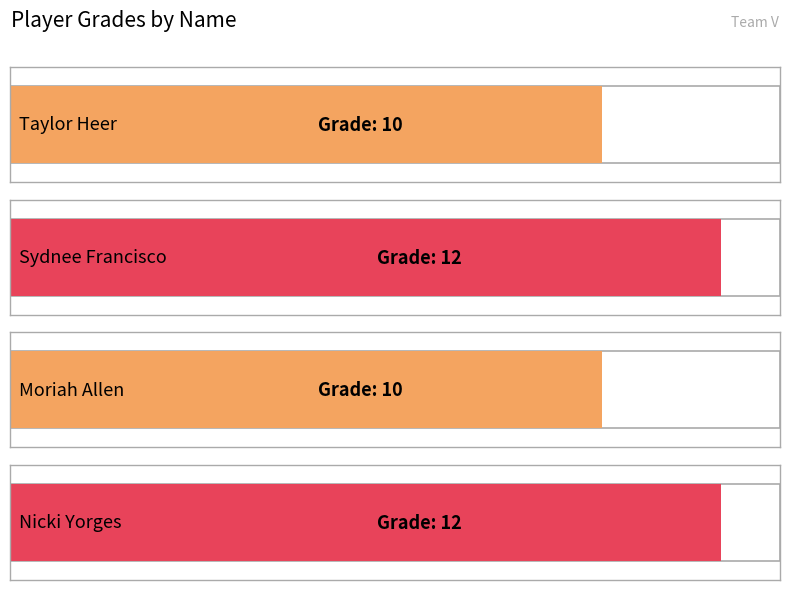

What is the label of the 4th bar from the right?

Taylor Heer